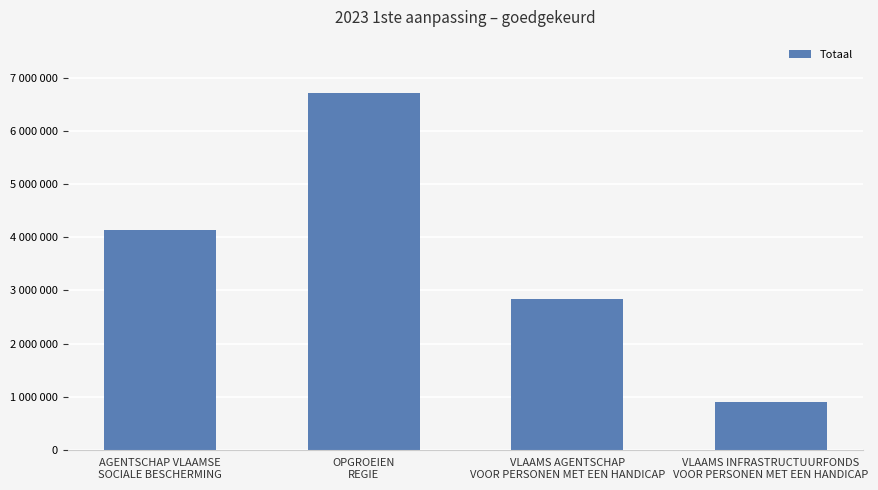

What is the maximum value shown in the chart?

6706632